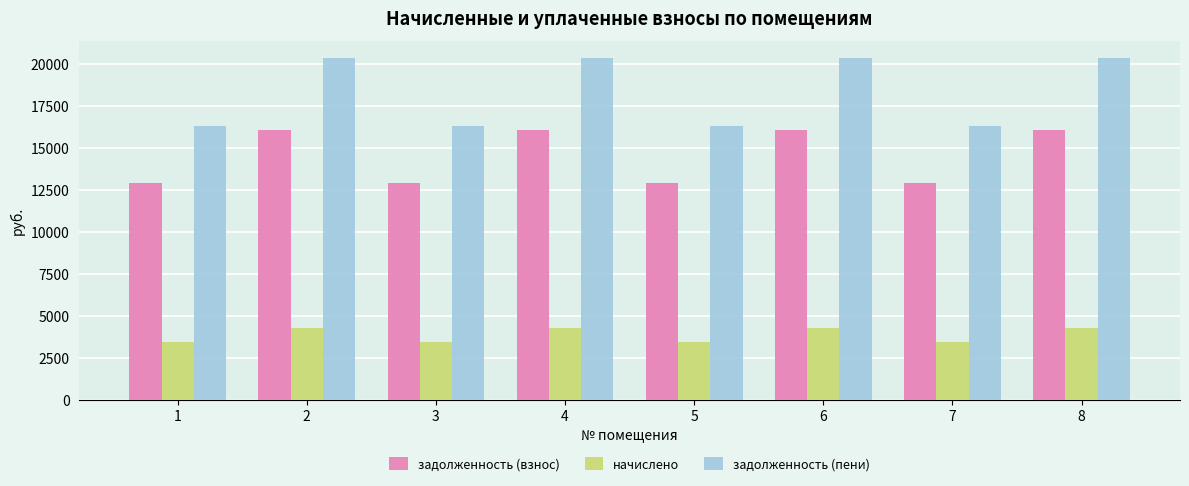

What is the value of the задолженность (пени) bar at the 5th from the left?

16339.4